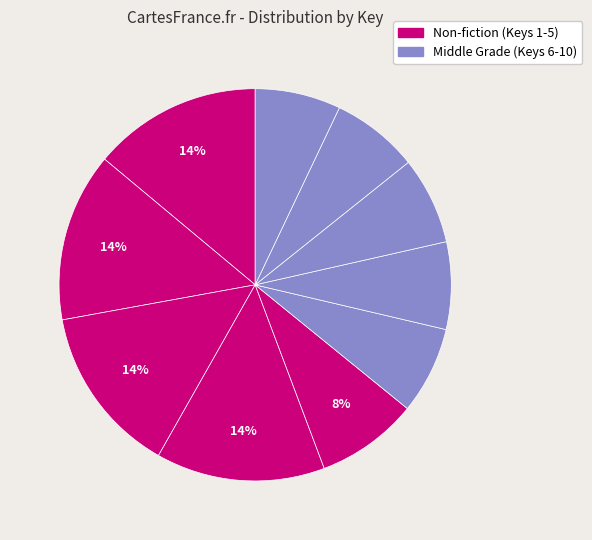

Count the number of slices in the pie.

10